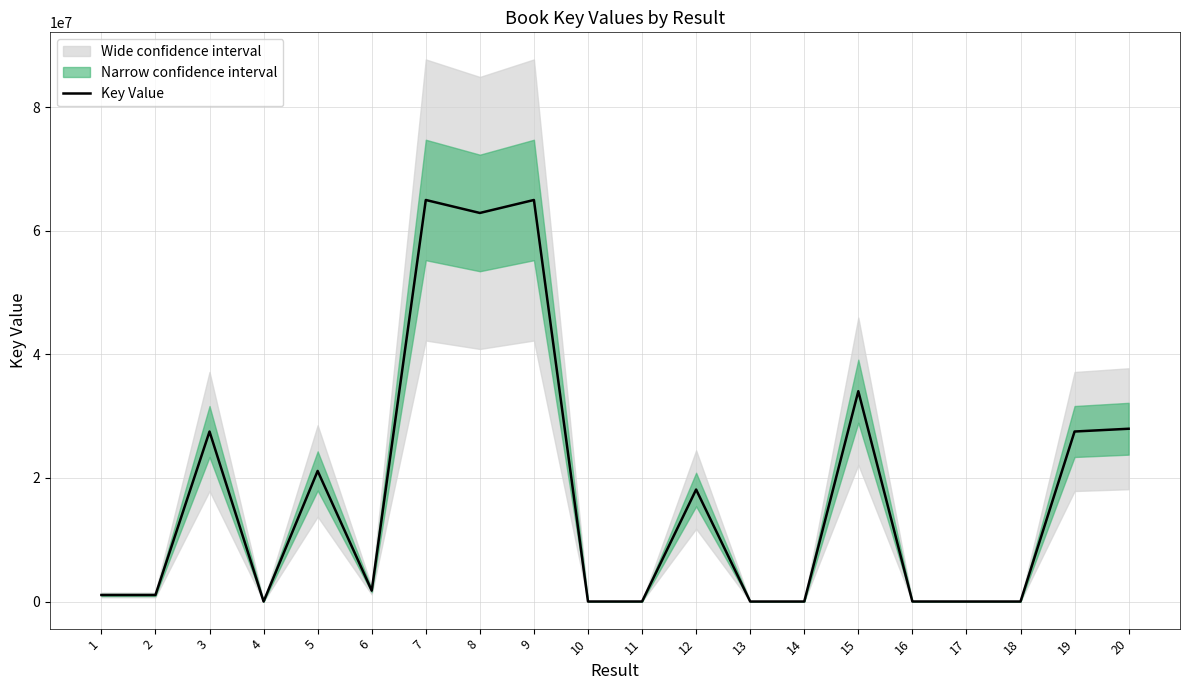

The chart shows a value of 11778872 at 5. True or false?

False